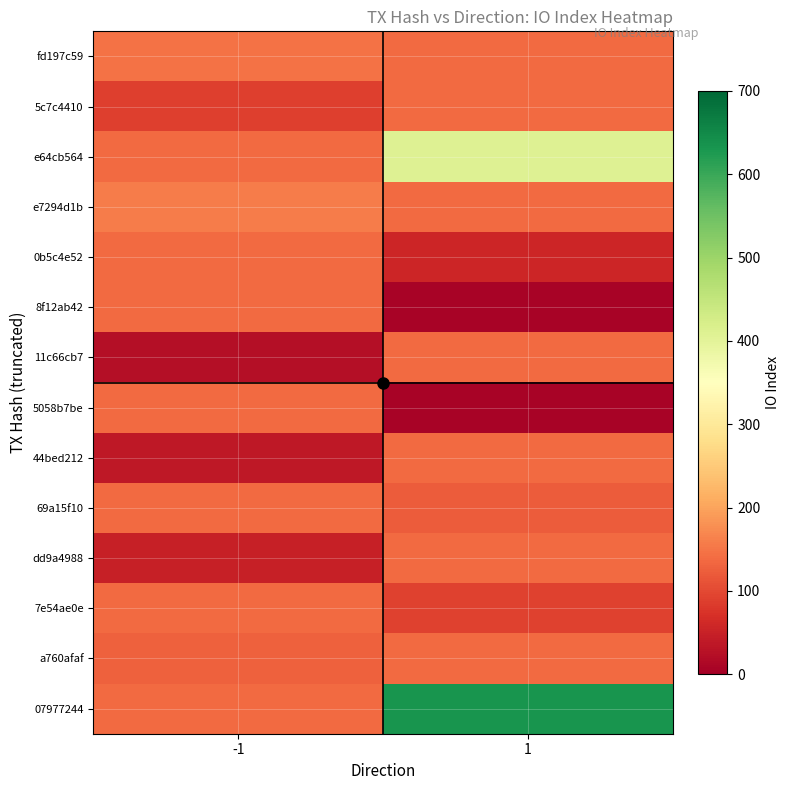

Reading left to right, what are all the values shown in this chart?

fd197c59: -1=146.0	1=139.2
5c7c4410: -1=90.0	1=139.2
e64cb564: -1=139.2	1=408.0
e7294d1b: -1=157.0	1=139.2
0b5c4e52: -1=139.2	1=55.0
8f12ab42: -1=139.2	1=6.0
11c66cb7: -1=22.0	1=139.2
5058b7be: -1=139.2	1=7.0
44bed212: -1=37.0	1=139.2
69a15f10: -1=139.2	1=121.0
dd9a4988: -1=47.0	1=139.2
7e54ae0e: -1=139.2	1=91.0
a760afaf: -1=128.0	1=139.2
07977244: -1=139.2	1=634.0